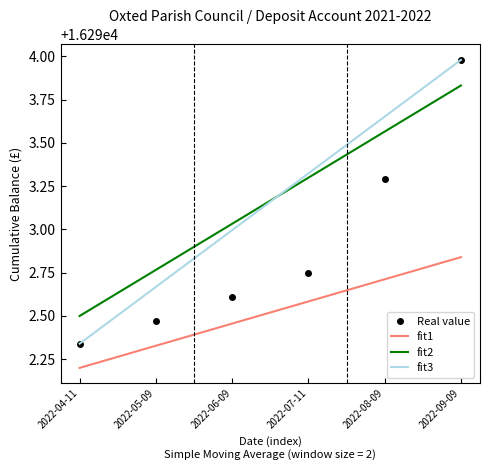

What is the sum of all Real value values?

97757.4